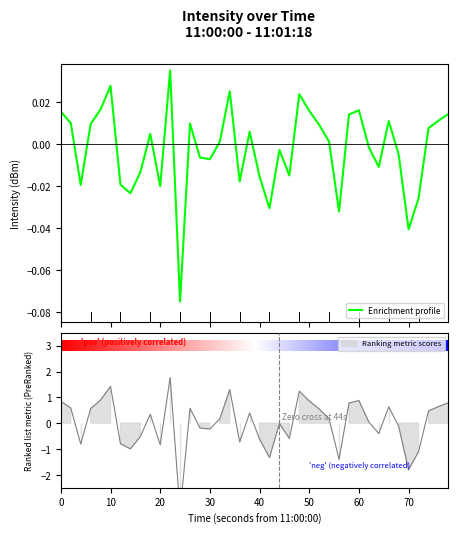

How many interior local peaks (higher than both neighbors) does the data have?

10